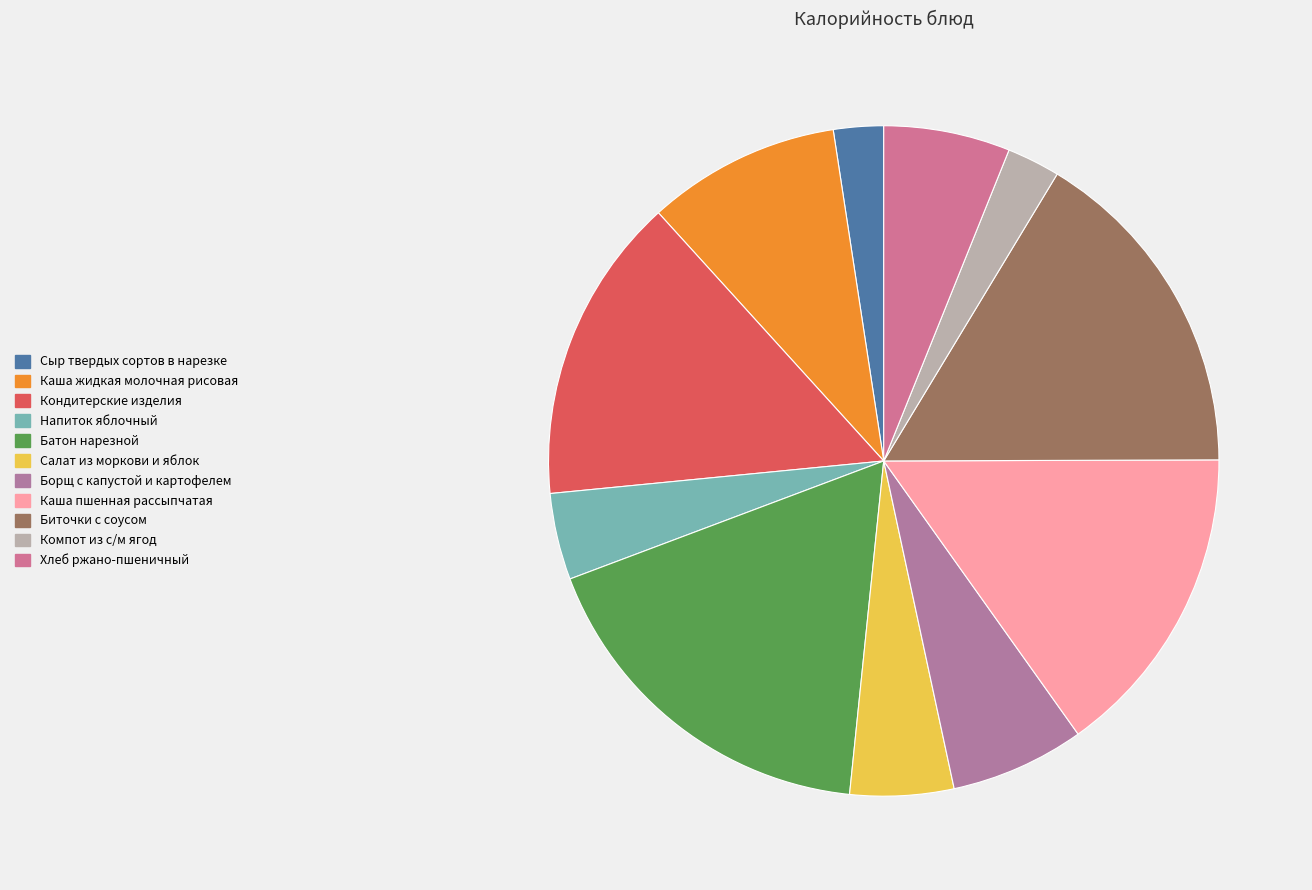

What is the smallest slice in the pie chart?

Сыр твердых сортов в нарезке